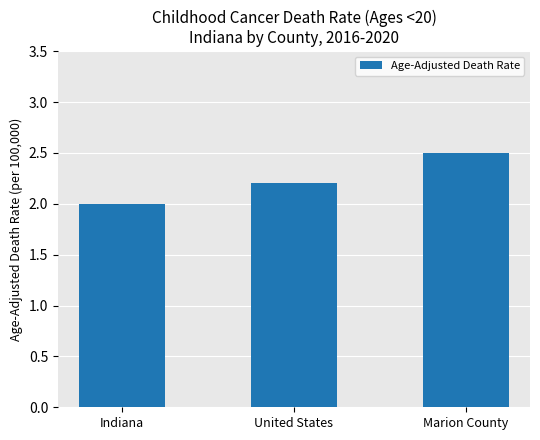

What is the difference between the maximum and minimum values?

0.5